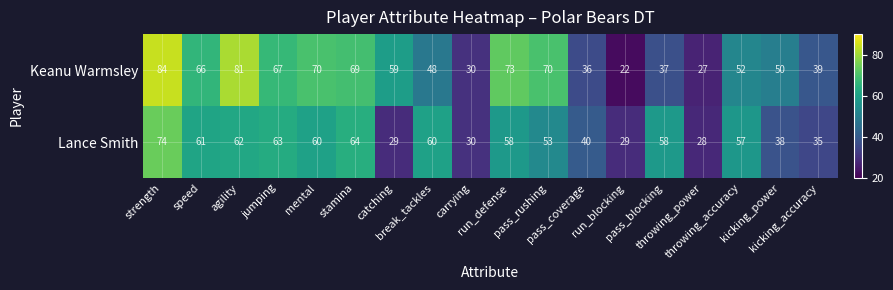

At how many categories does at least one series exceed 61?

8